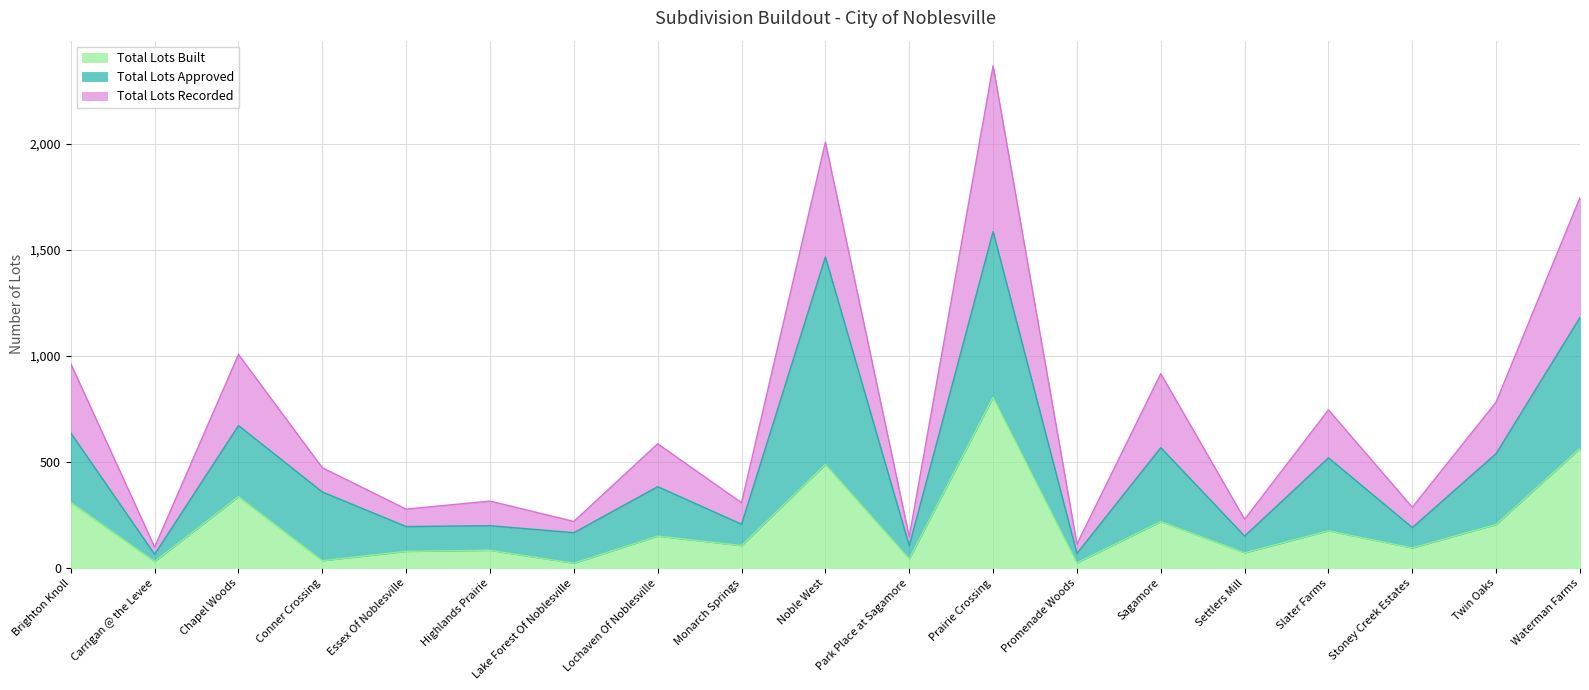

True or false: Total Lots Built and Total Lots Recorded intersect in this chart.

False